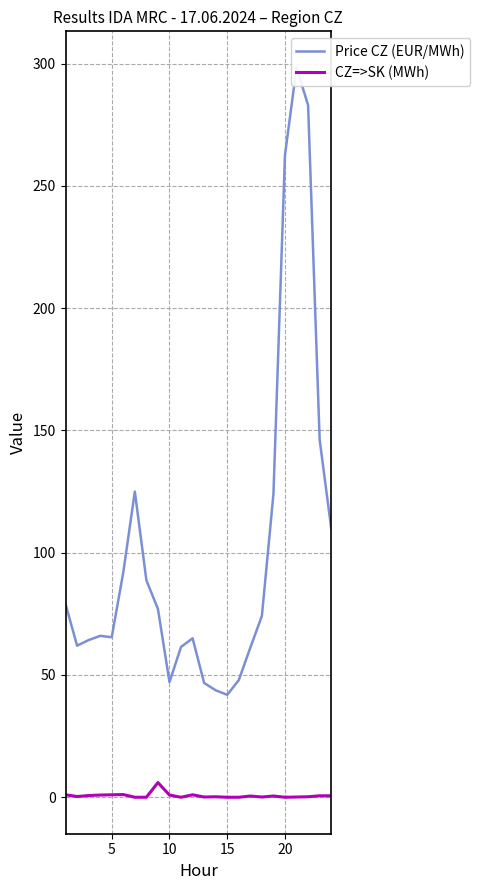

List the series in order of their overall mean, highest first.

Price CZ (EUR/MWh), CZ=>SK (MWh)